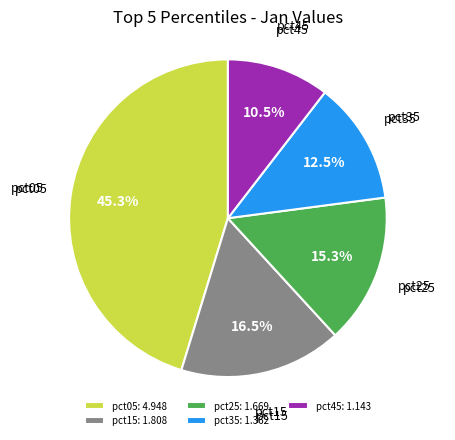

Is the sum of pct15 and pct25 greater than half?

No